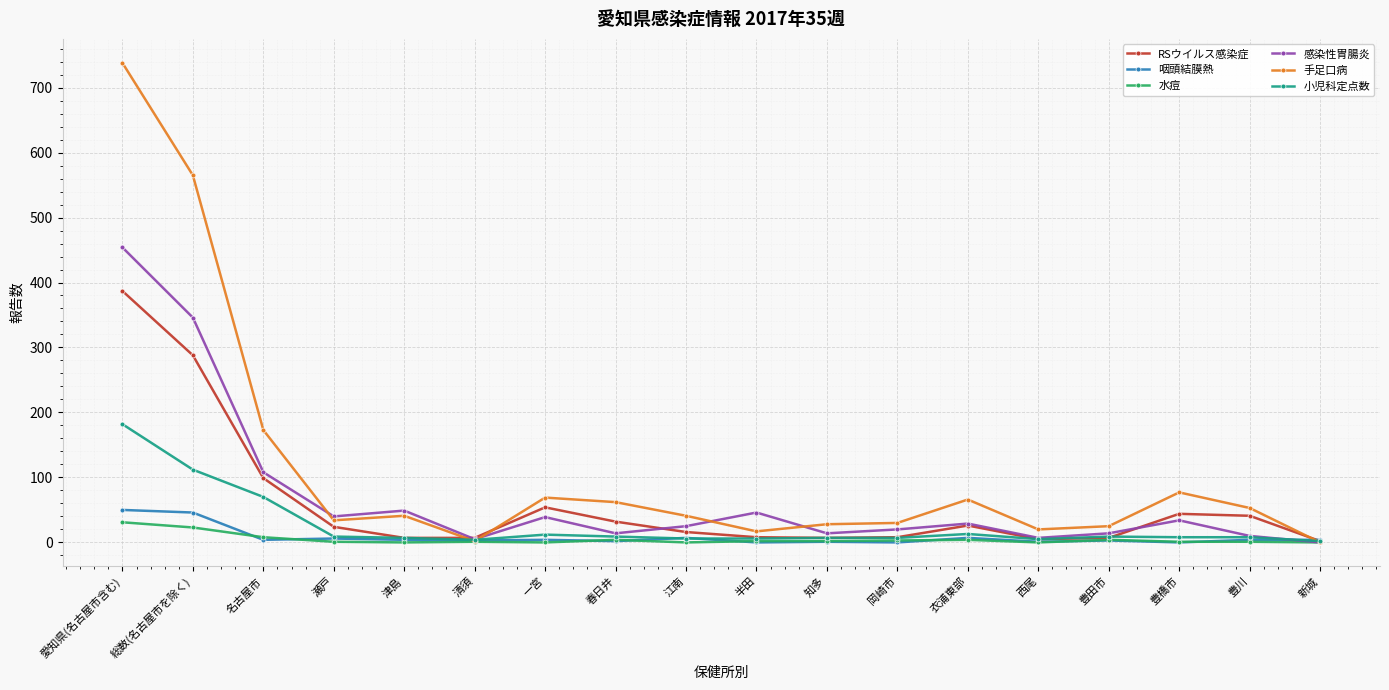

What is the maximum value shown in the chart?

738